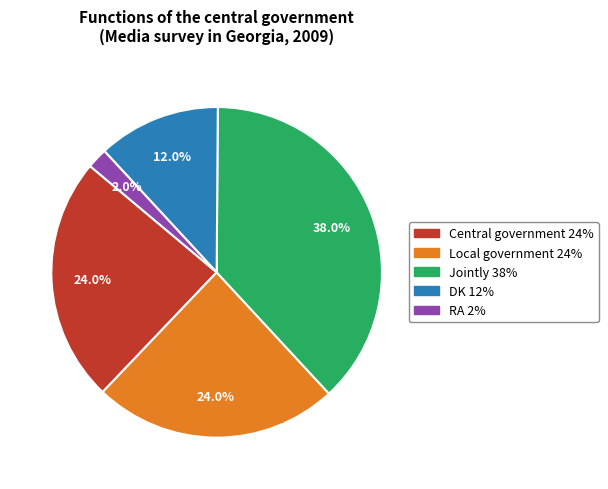

Which category has the biggest portion of the pie?

Jointly